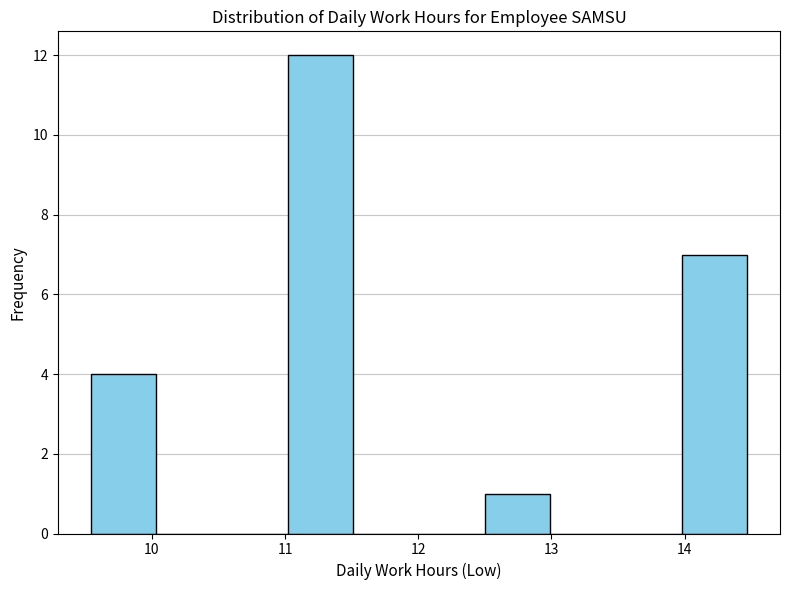

What is the height of the bar covering 11.0 to 11.5 on the x-axis? Neither the bar edges nor the heights are printed on the chart, so give them approximately, as read against the axes.

12